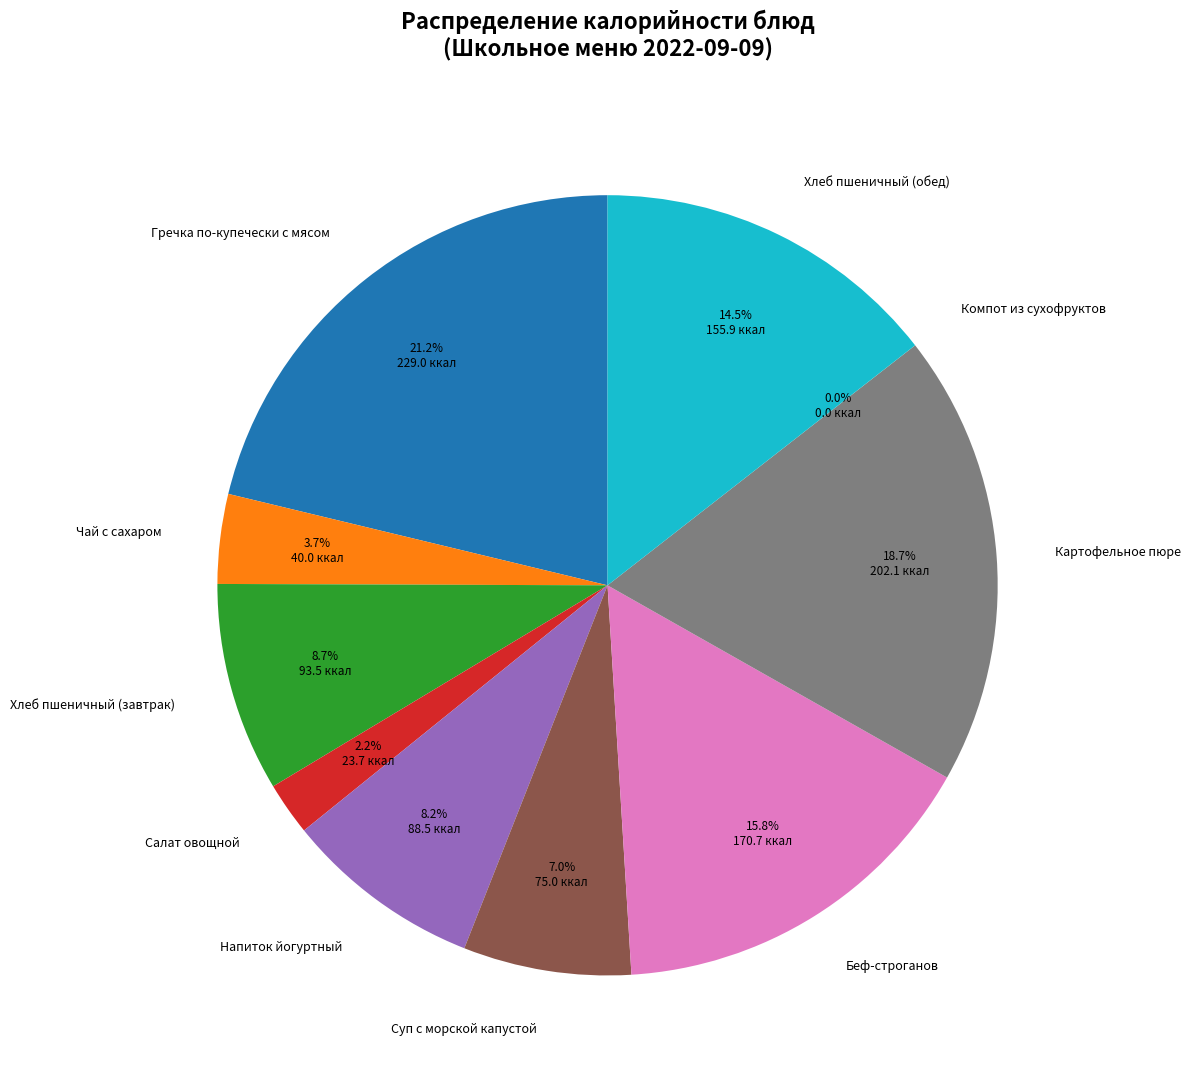

To the nearest percent, what is the combined percentage of Картофельное пюре and Суп с морской капустой?

26%